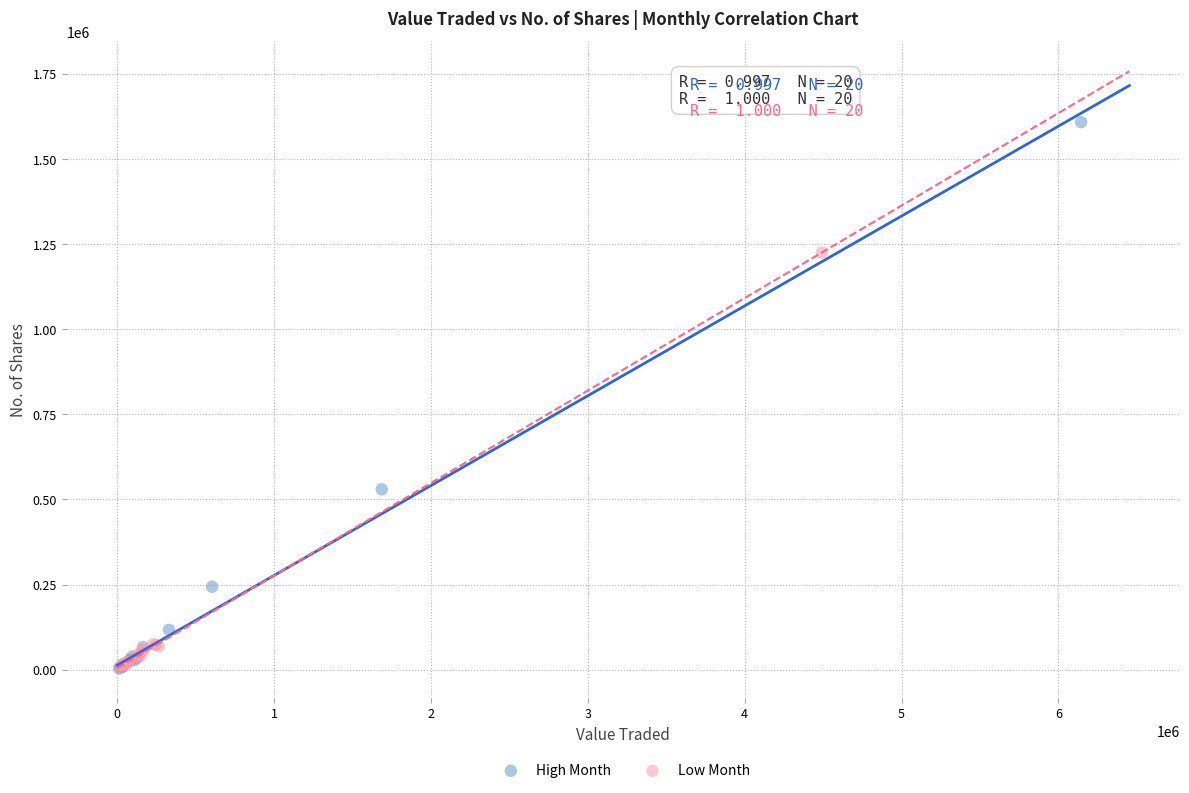

Which series has the largest Y range (max minus min)?

High Month